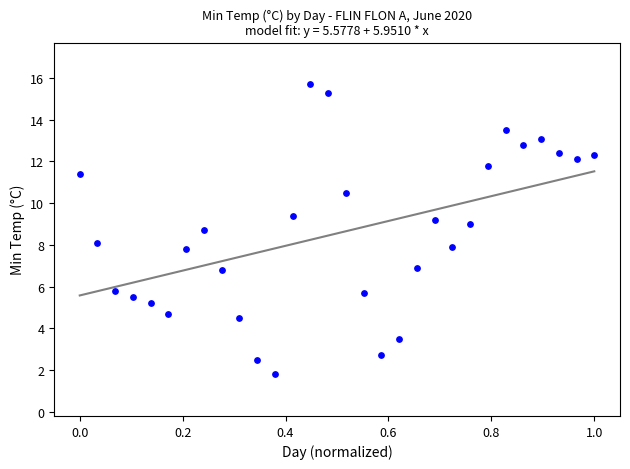

What is the range of Y values (max minus min)?

13.9